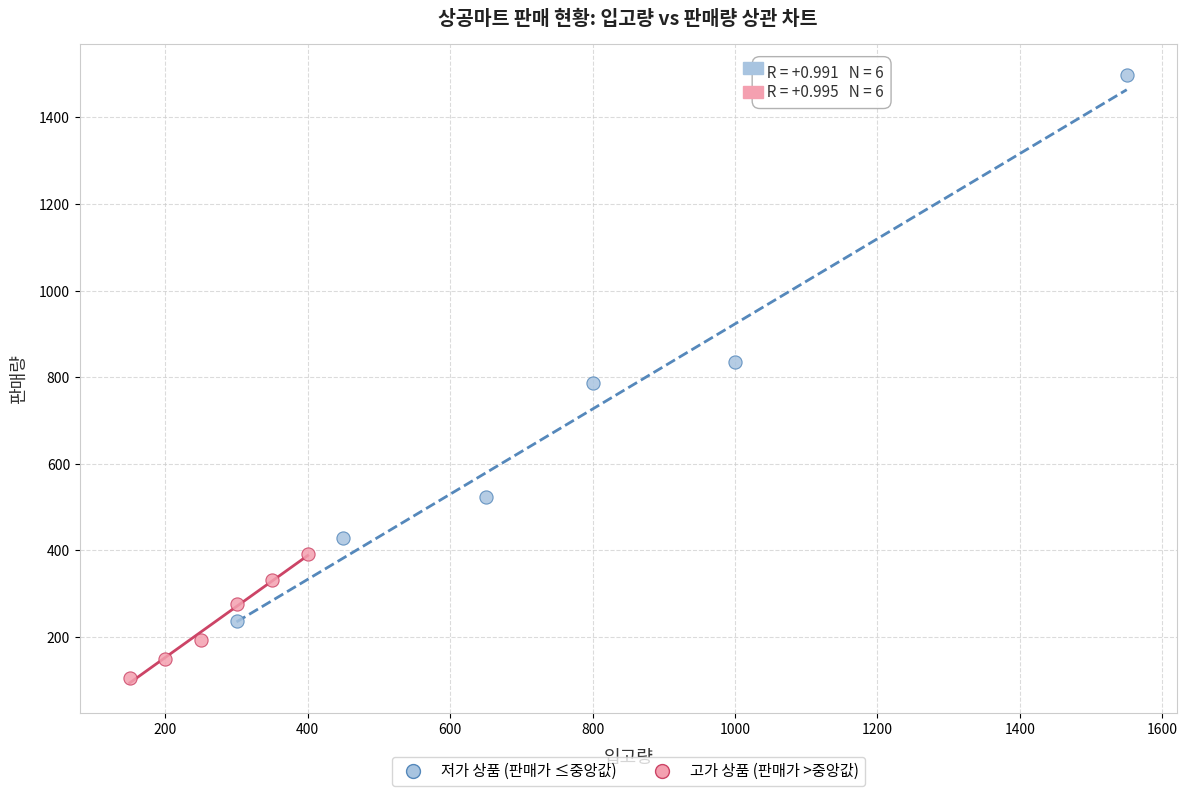

Which series has the largest Y range (max minus min)?

저가 상품 (판매가 ≤중앙값)